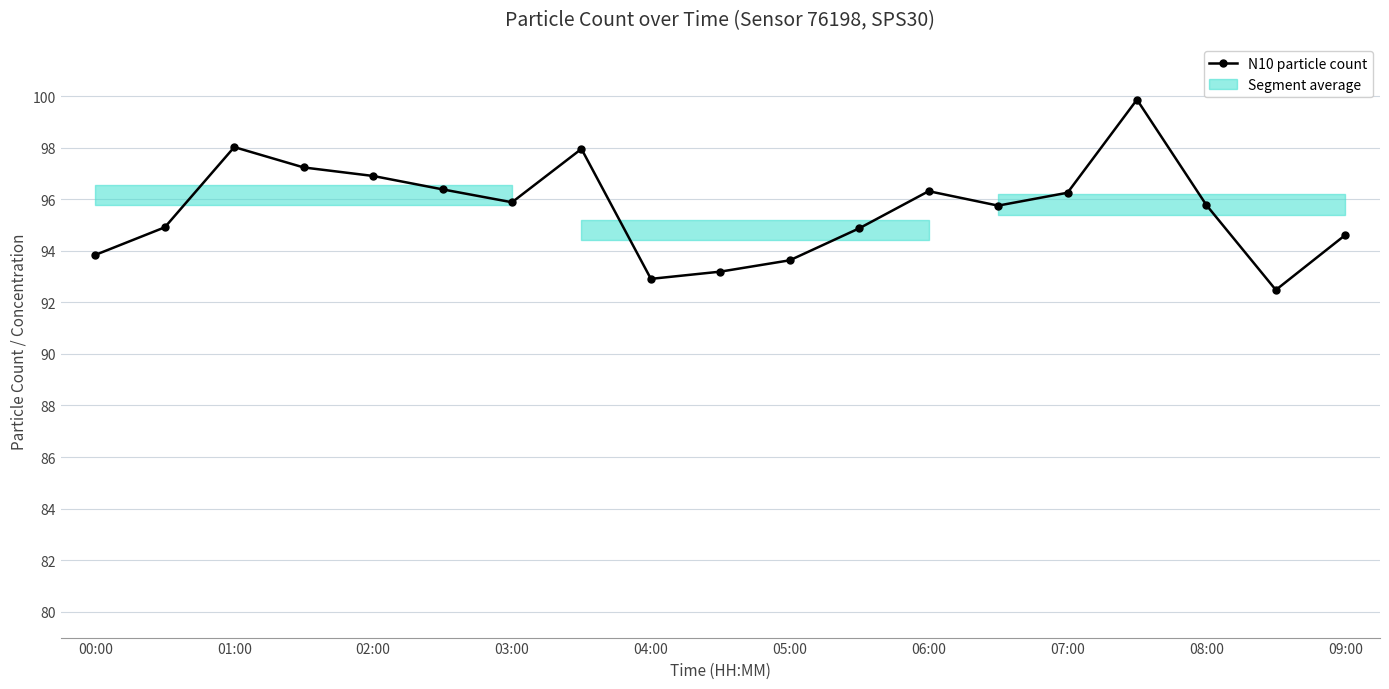

What is the value of the 1st point from the left?

93.8